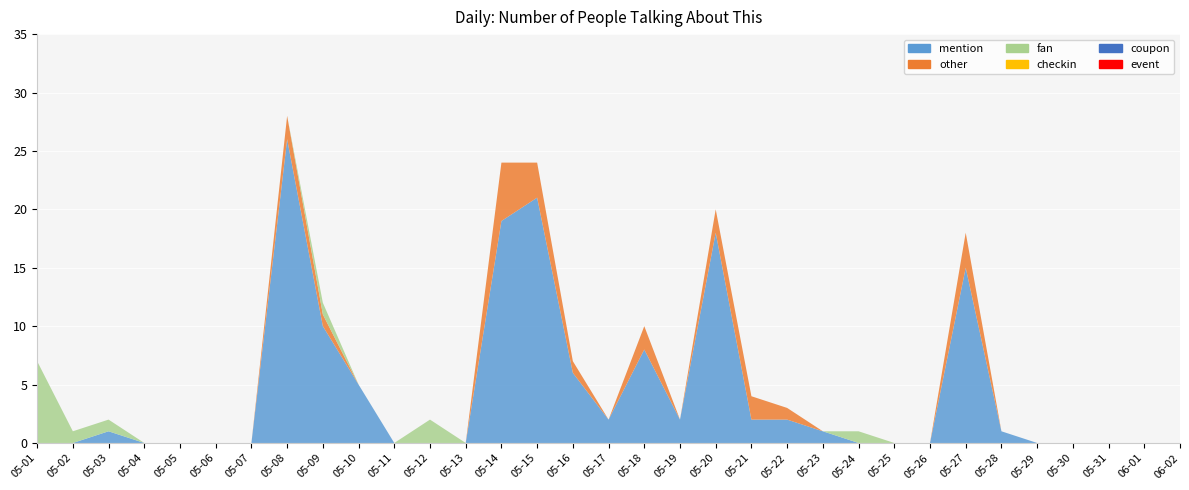

Reading left to right, extract all data points from this chart.

mention: 05-01=0	05-02=0	05-03=1	05-04=0	05-05=0	05-06=0	05-07=0	05-08=26	05-09=10	05-10=5	05-11=0	05-12=0	05-13=0	05-14=19	05-15=21	05-16=6	05-17=2	05-18=8	05-19=2	05-20=18	05-21=2	05-22=2	05-23=1	05-24=0	05-25=0	05-26=0	05-27=15	05-28=1	05-29=0	05-30=0	05-31=0	06-01=0	06-02=0
other: 05-01=0	05-02=0	05-03=0	05-04=0	05-05=0	05-06=0	05-07=0	05-08=2	05-09=1	05-10=0	05-11=0	05-12=0	05-13=0	05-14=5	05-15=3	05-16=1	05-17=0	05-18=2	05-19=0	05-20=2	05-21=2	05-22=1	05-23=0	05-24=0	05-25=0	05-26=0	05-27=3	05-28=0	05-29=0	05-30=0	05-31=0	06-01=0	06-02=0
fan: 05-01=7	05-02=1	05-03=1	05-04=0	05-05=0	05-06=0	05-07=0	05-08=0	05-09=1	05-10=0	05-11=0	05-12=2	05-13=0	05-14=0	05-15=0	05-16=0	05-17=0	05-18=0	05-19=0	05-20=0	05-21=0	05-22=0	05-23=0	05-24=1	05-25=0	05-26=0	05-27=0	05-28=0	05-29=0	05-30=0	05-31=0	06-01=0	06-02=0
checkin: 05-01=0	05-02=0	05-03=0	05-04=0	05-05=0	05-06=0	05-07=0	05-08=0	05-09=0	05-10=0	05-11=0	05-12=0	05-13=0	05-14=0	05-15=0	05-16=0	05-17=0	05-18=0	05-19=0	05-20=0	05-21=0	05-22=0	05-23=0	05-24=0	05-25=0	05-26=0	05-27=0	05-28=0	05-29=0	05-30=0	05-31=0	06-01=0	06-02=0
coupon: 05-01=0	05-02=0	05-03=0	05-04=0	05-05=0	05-06=0	05-07=0	05-08=0	05-09=0	05-10=0	05-11=0	05-12=0	05-13=0	05-14=0	05-15=0	05-16=0	05-17=0	05-18=0	05-19=0	05-20=0	05-21=0	05-22=0	05-23=0	05-24=0	05-25=0	05-26=0	05-27=0	05-28=0	05-29=0	05-30=0	05-31=0	06-01=0	06-02=0
event: 05-01=0	05-02=0	05-03=0	05-04=0	05-05=0	05-06=0	05-07=0	05-08=0	05-09=0	05-10=0	05-11=0	05-12=0	05-13=0	05-14=0	05-15=0	05-16=0	05-17=0	05-18=0	05-19=0	05-20=0	05-21=0	05-22=0	05-23=0	05-24=0	05-25=0	05-26=0	05-27=0	05-28=0	05-29=0	05-30=0	05-31=0	06-01=0	06-02=0